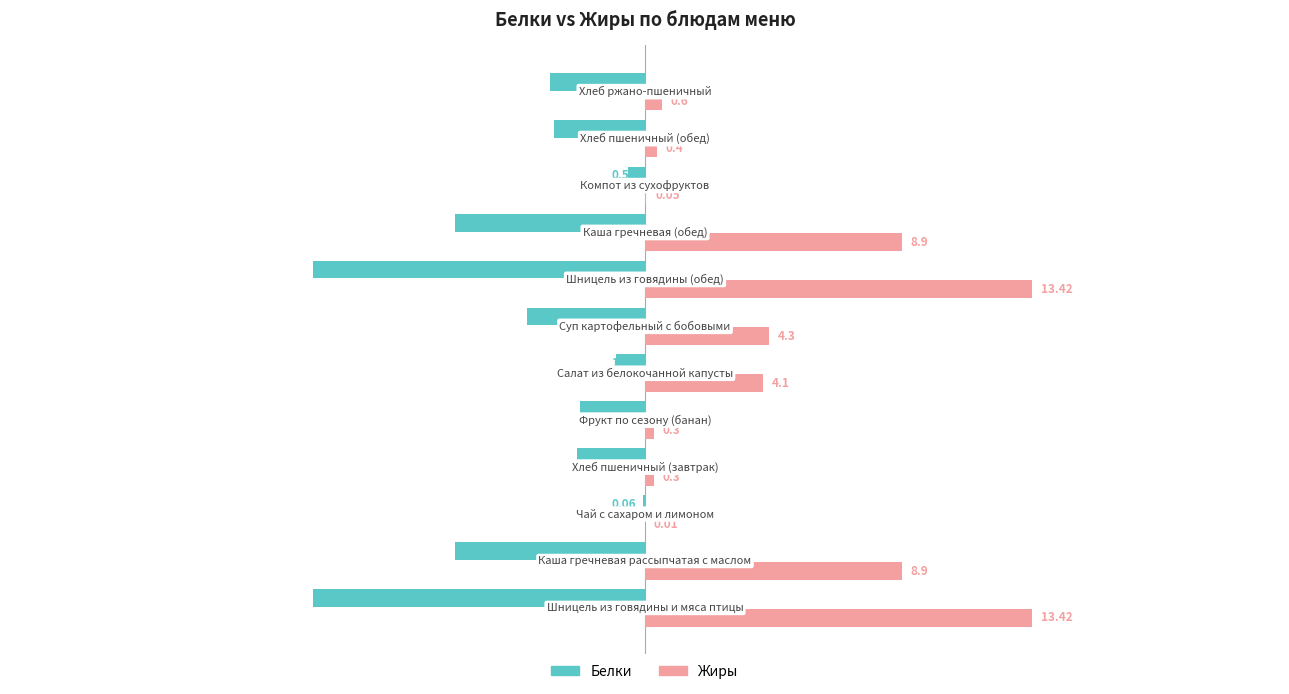

Which series has the largest total across all categories?

Жиры